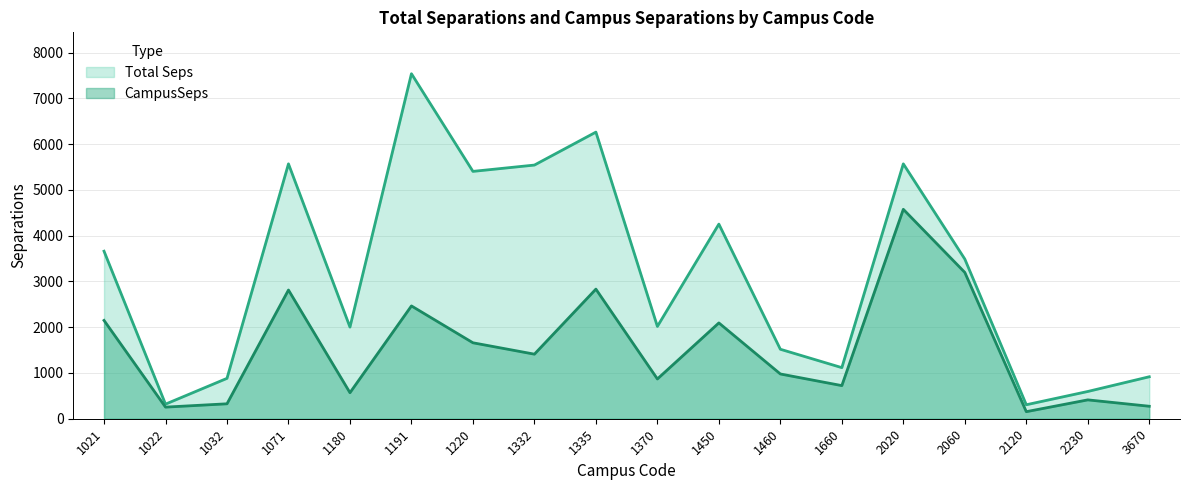

In CampusSeps, how many points are lower than both neighbors (excluding endpoints)?

6